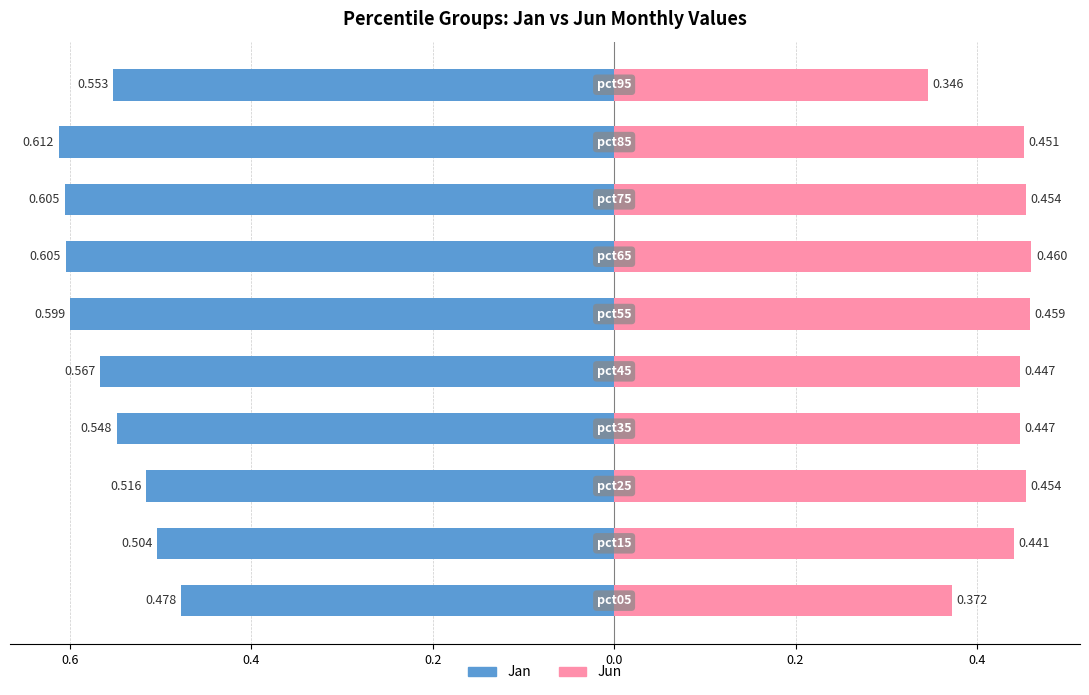

Is the value of Jun at 0.6 greater than the value of Jan at 0.6?

Yes